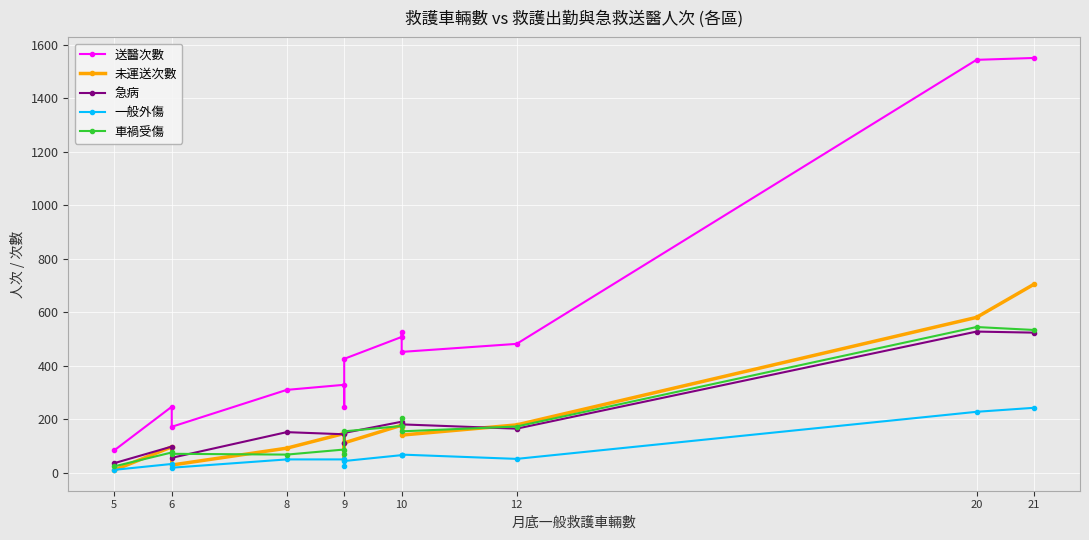

What is the value of the 車禍受傷 point at the 7th from the left?

155